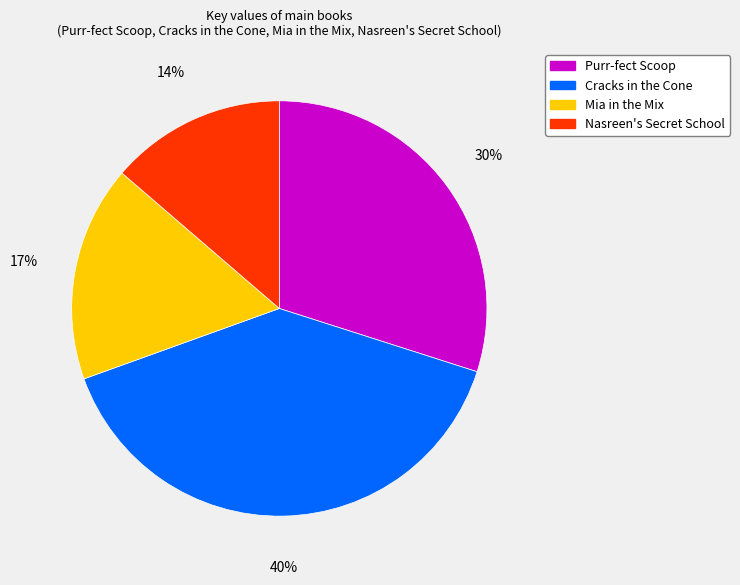

Does any single category account for the majority?

No